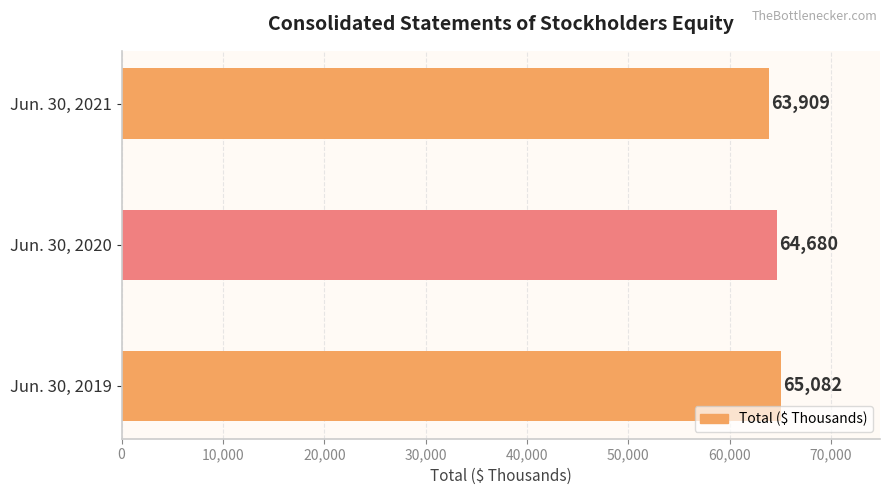

Where is the data nearest to the value 64495?

Jun. 30, 2020